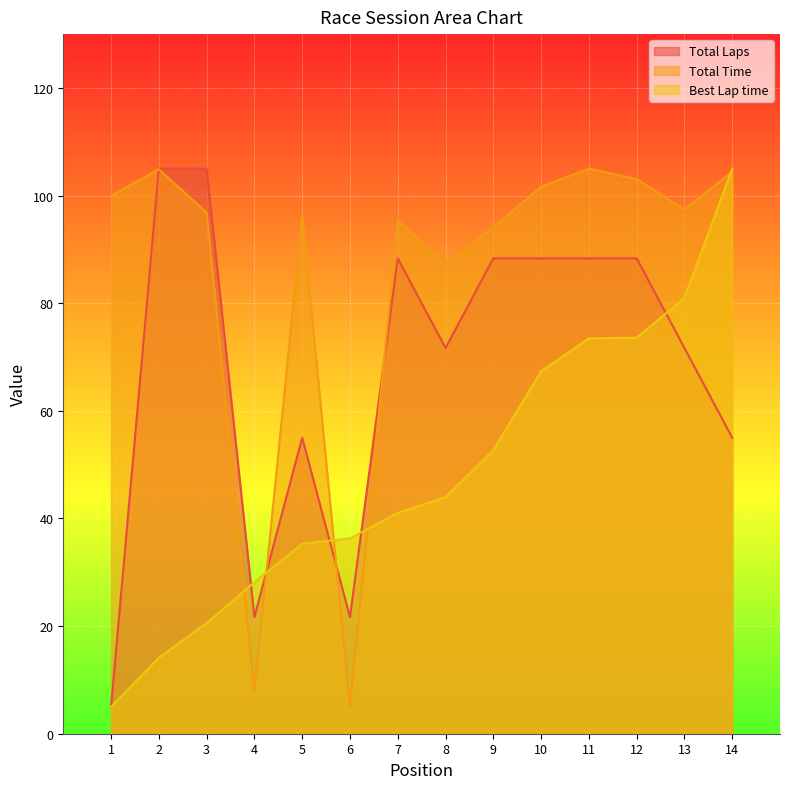

The Best Lap time series shows 36.3 at 6. True or false?

True